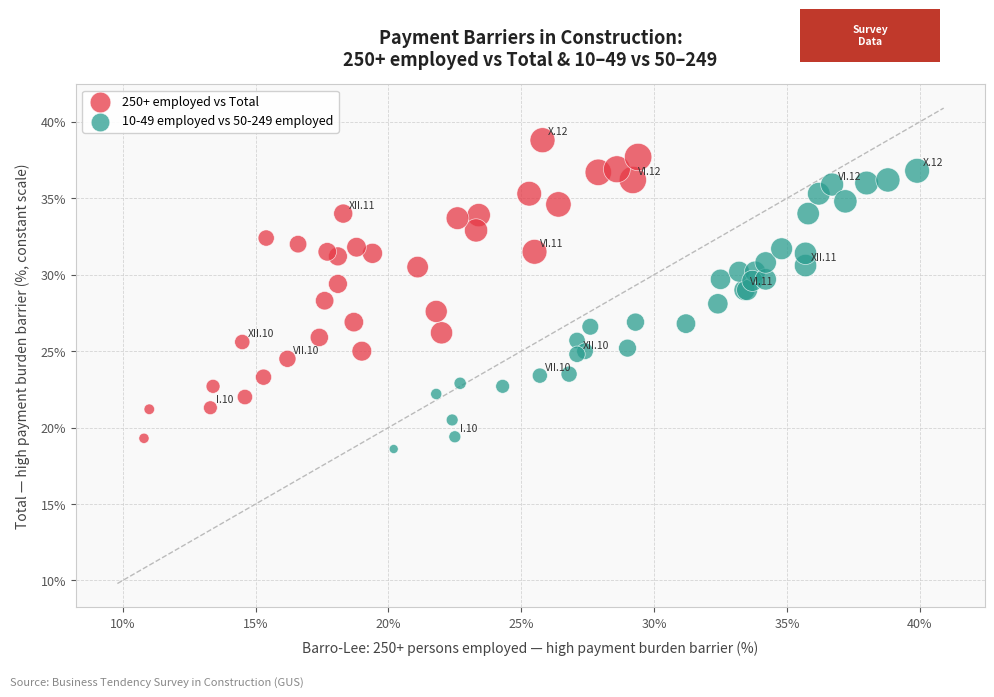

What are all the series names shown in the legend?

250+ employed vs Total, 10-49 employed vs 50-249 employed